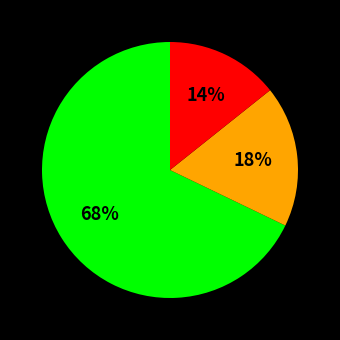

Does any single category account for the majority?

Yes